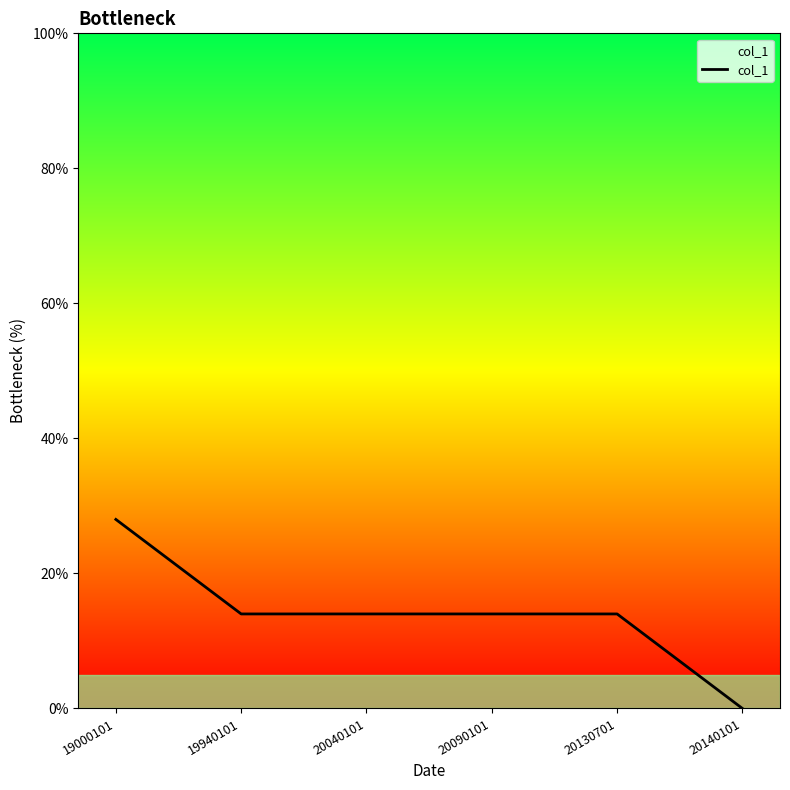

What is the ratio of the value at 20130701 to the value at 19000101?

0.5